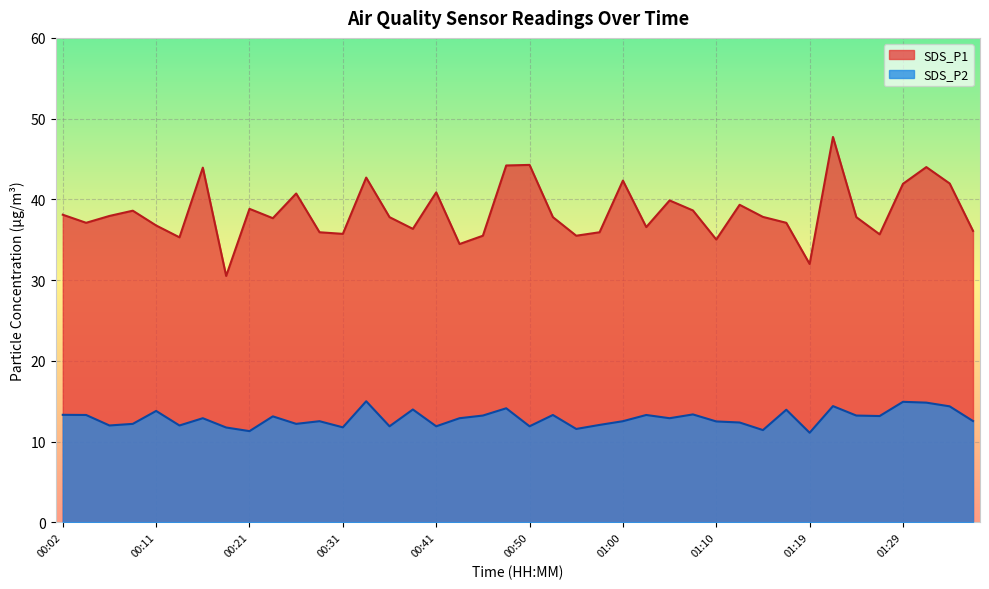

The SDS_P2 series shows 17.2 at 01:24. True or false?

False